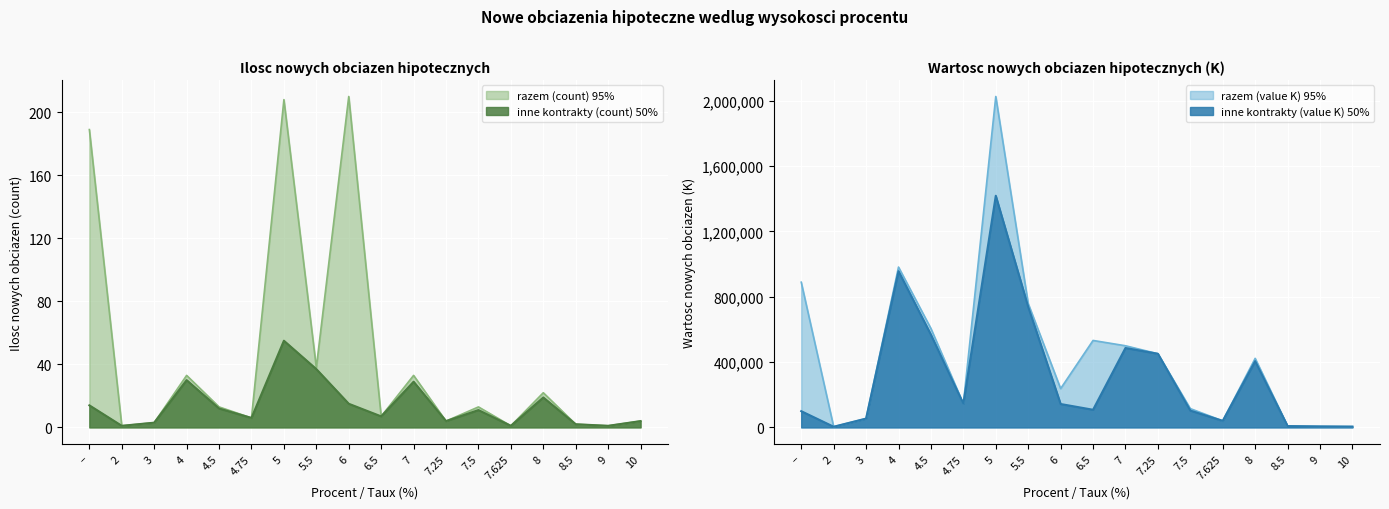

The inne kontrakty pozyczki (count) series shows 2 at 9. True or false?

False